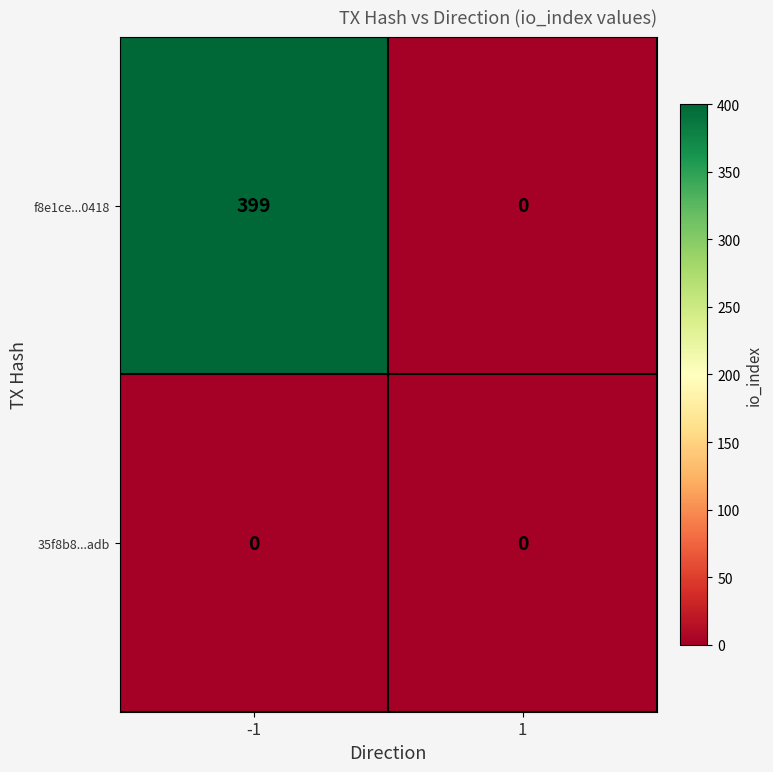

List the series in order of their peak value, lowest first.

35f8b8...adb, f8e1ce...0418